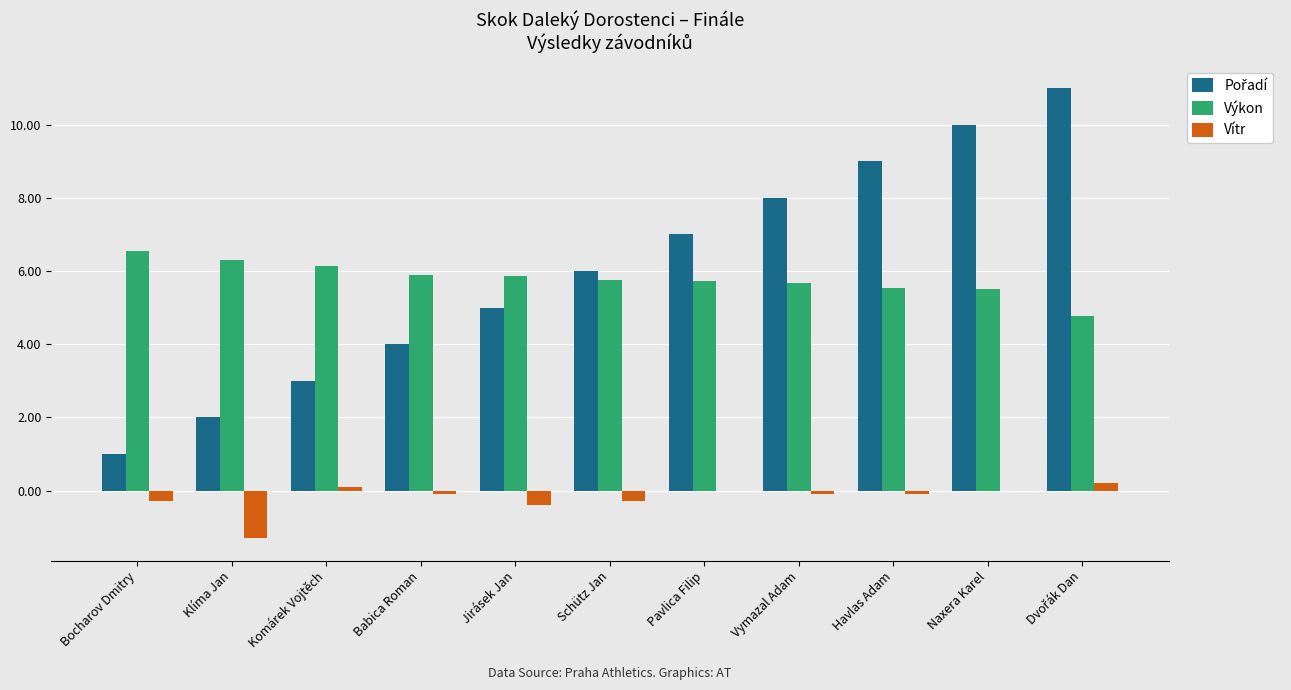

What is the highest value of the Výkon series?

6.5